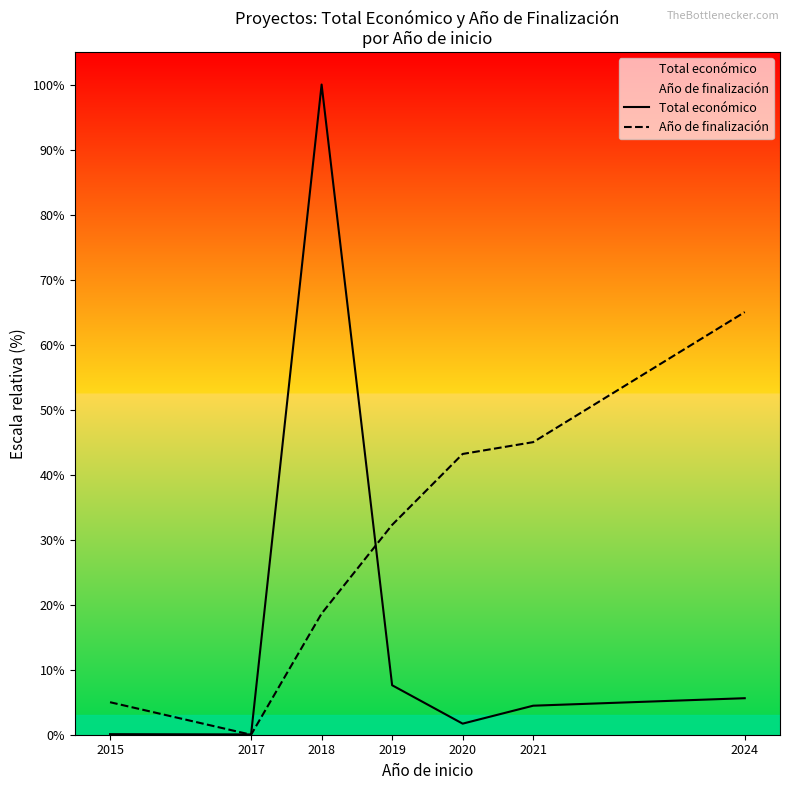

Rank the series by their maximum value, from highest to lowest.

Total económico, Año de finalización